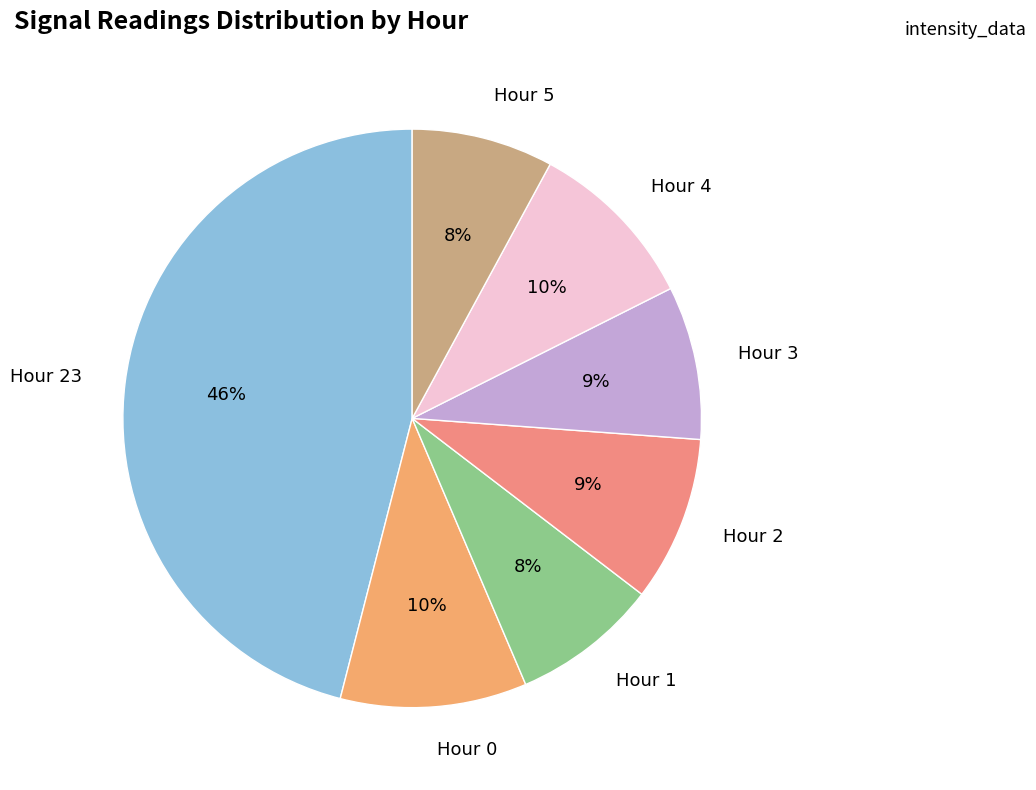

To the nearest percent, what is the combined percentage of Hour 0 and Hour 5?

18%